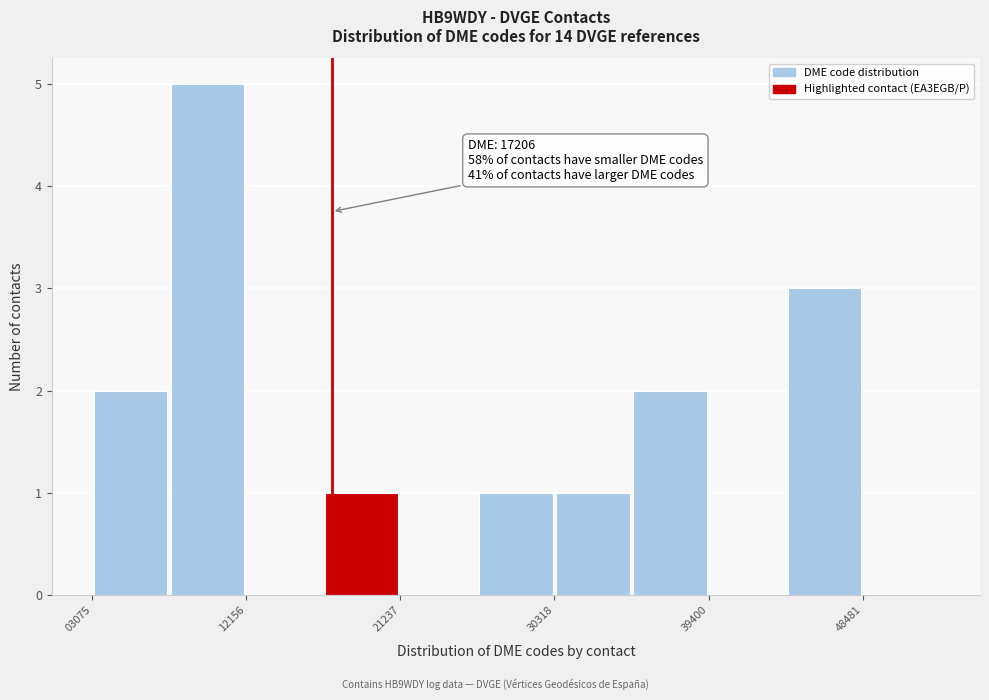

Over which range of the x-axis is the bar tallest?

8000 to 12000